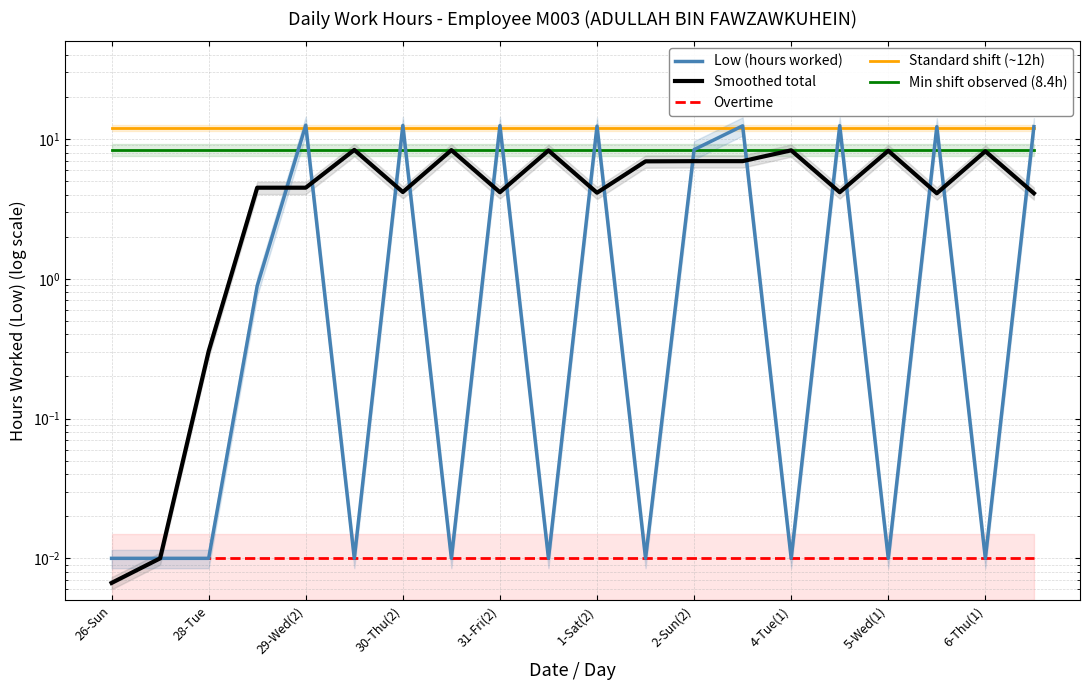

The value of Overtime at 15 is 0.0. True or false?

False